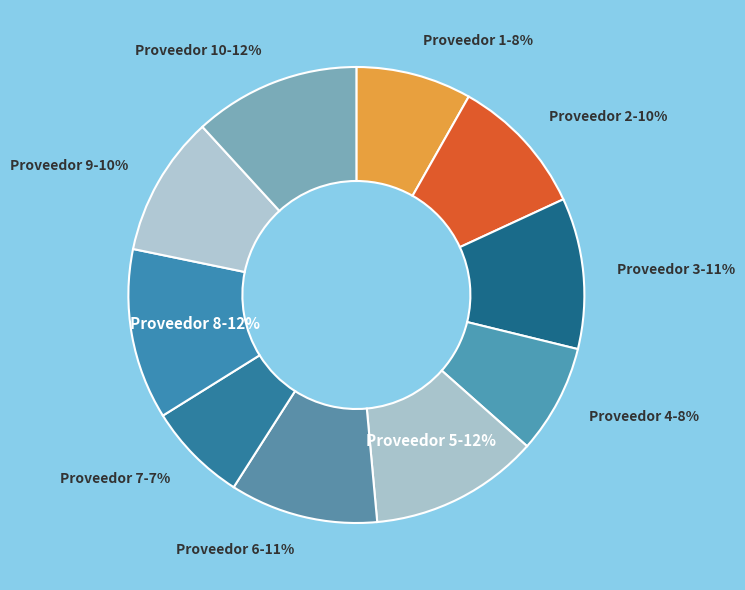

Count the number of slices in the pie.

10